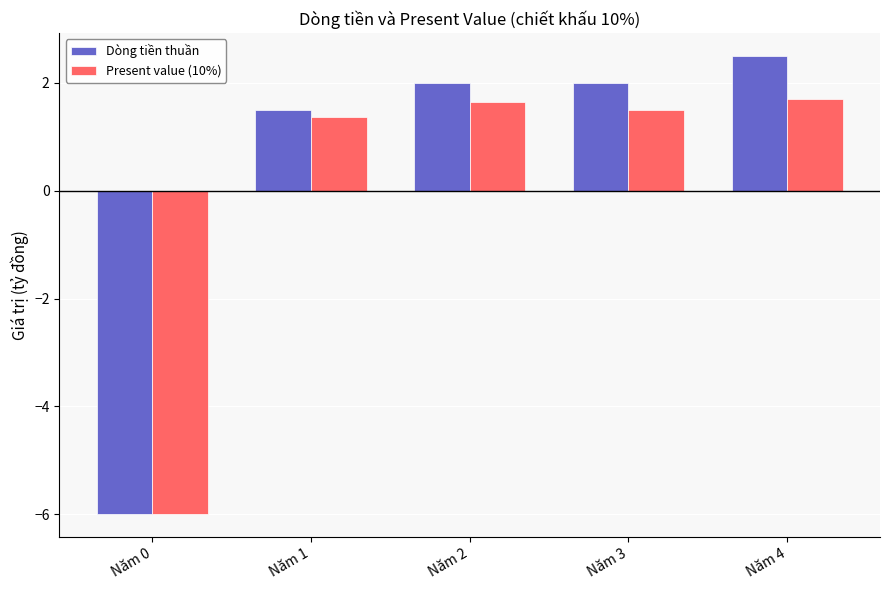

What are all the series names shown in the legend?

Dòng tiền thuần, Present value (10%)